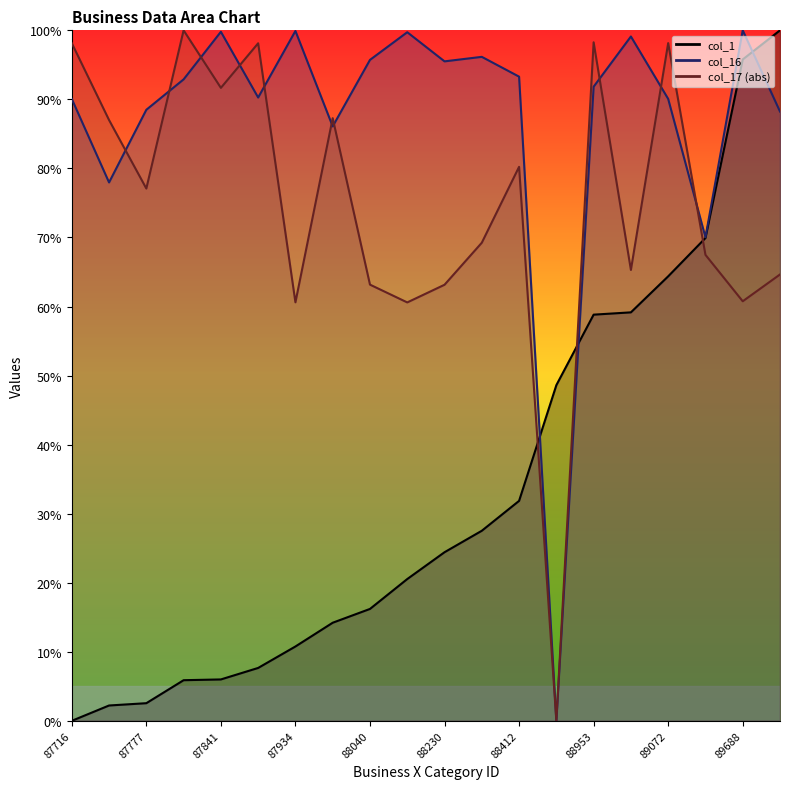

How many data points in col_16 are less than 92?

10